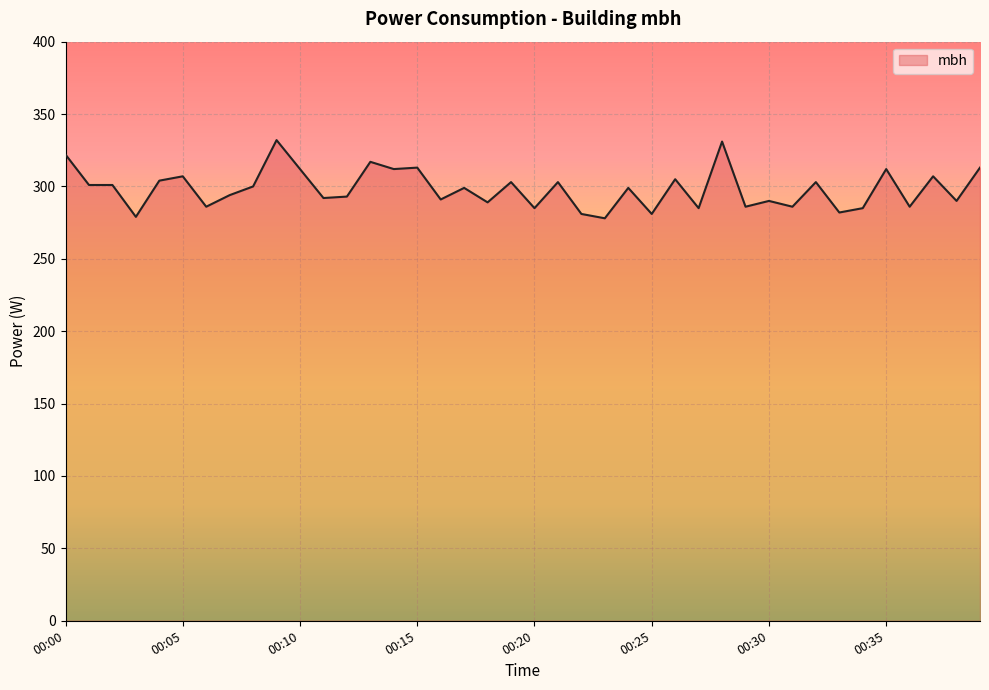

What is the smallest value displayed?

278